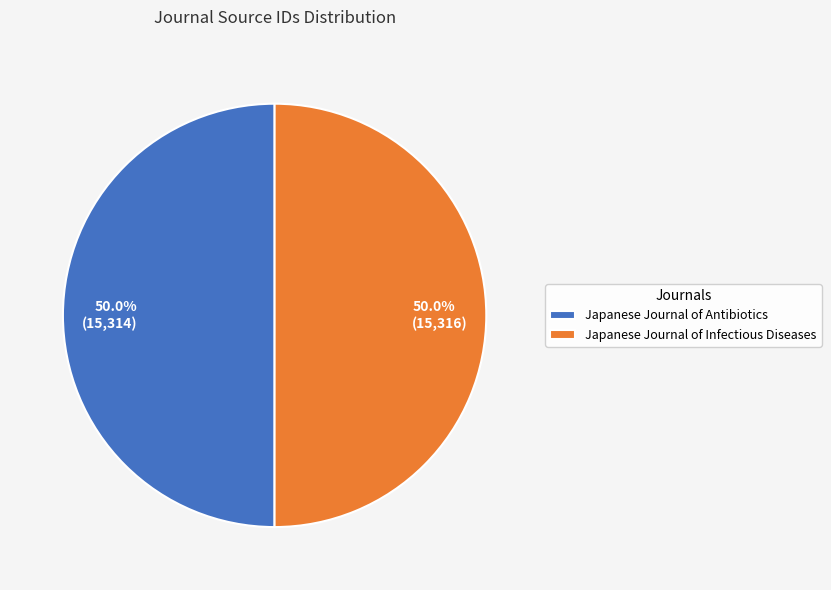

Is the sum of 50.0% (15,314) and 50.0% (15,316) greater than half?

Yes